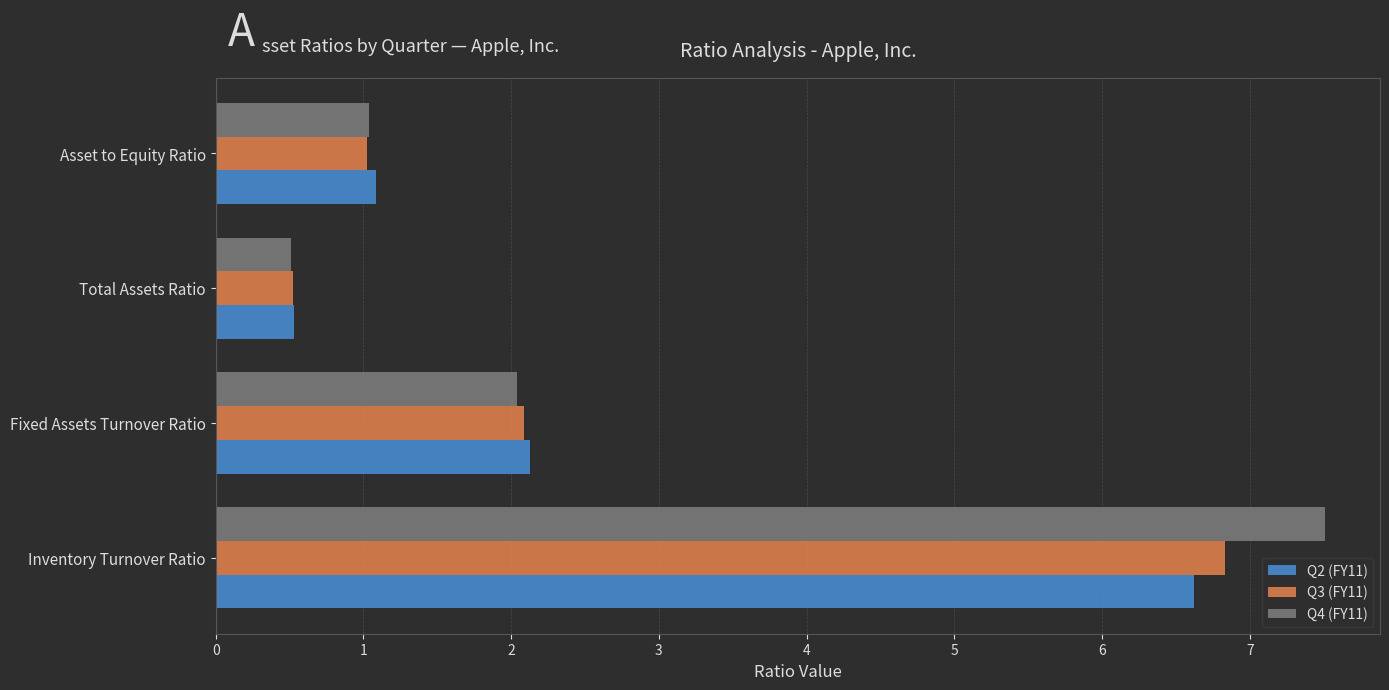

How many series are shown in this chart?

3